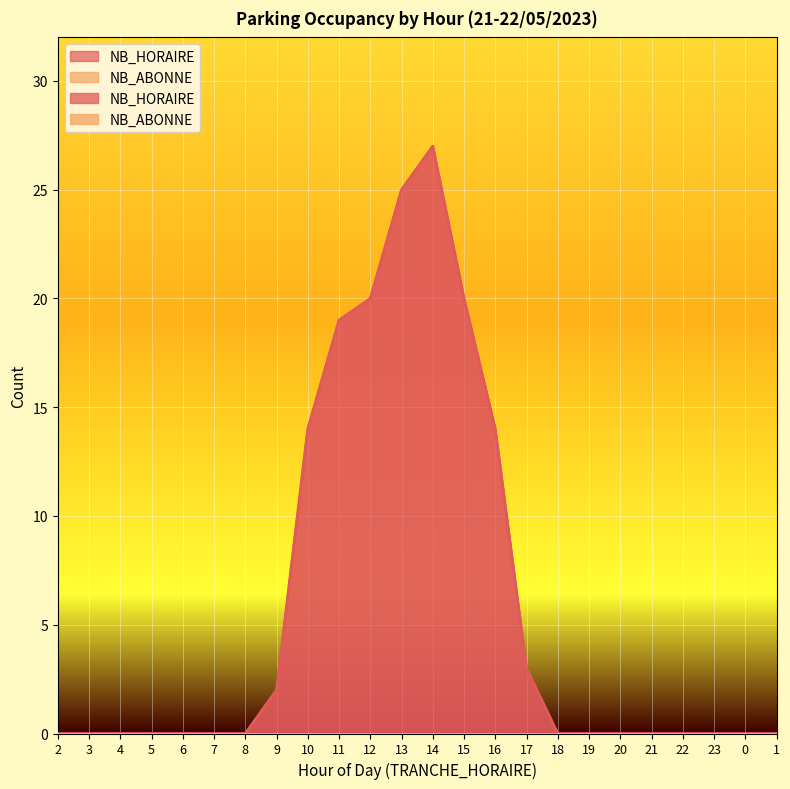

What is the average value?

6